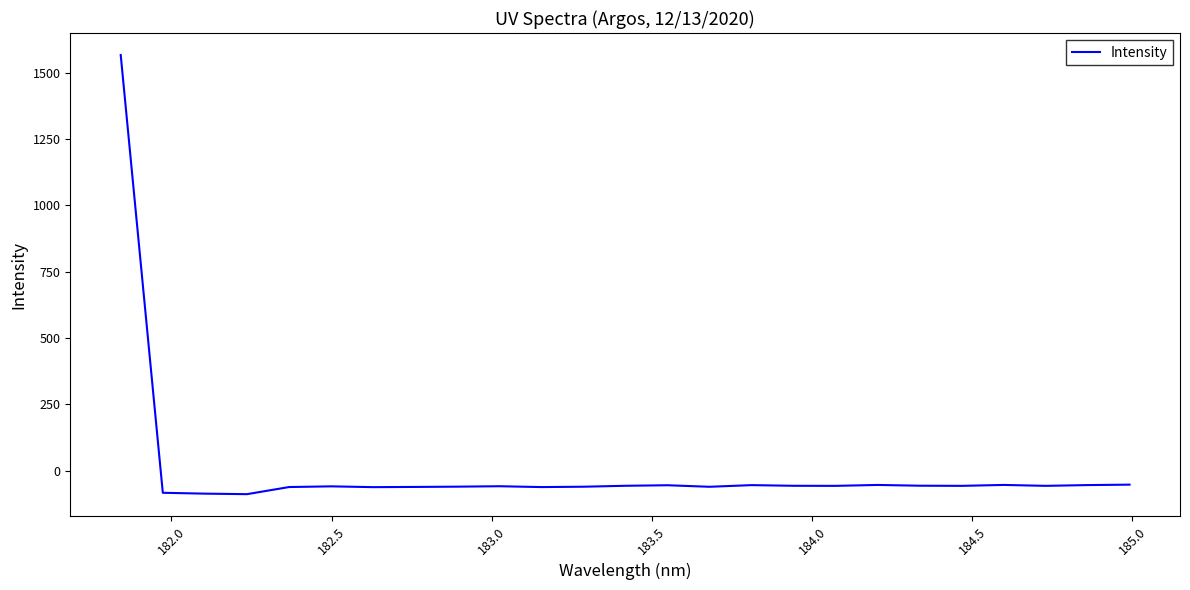

What is the minimum value shown in the chart?

-89.0